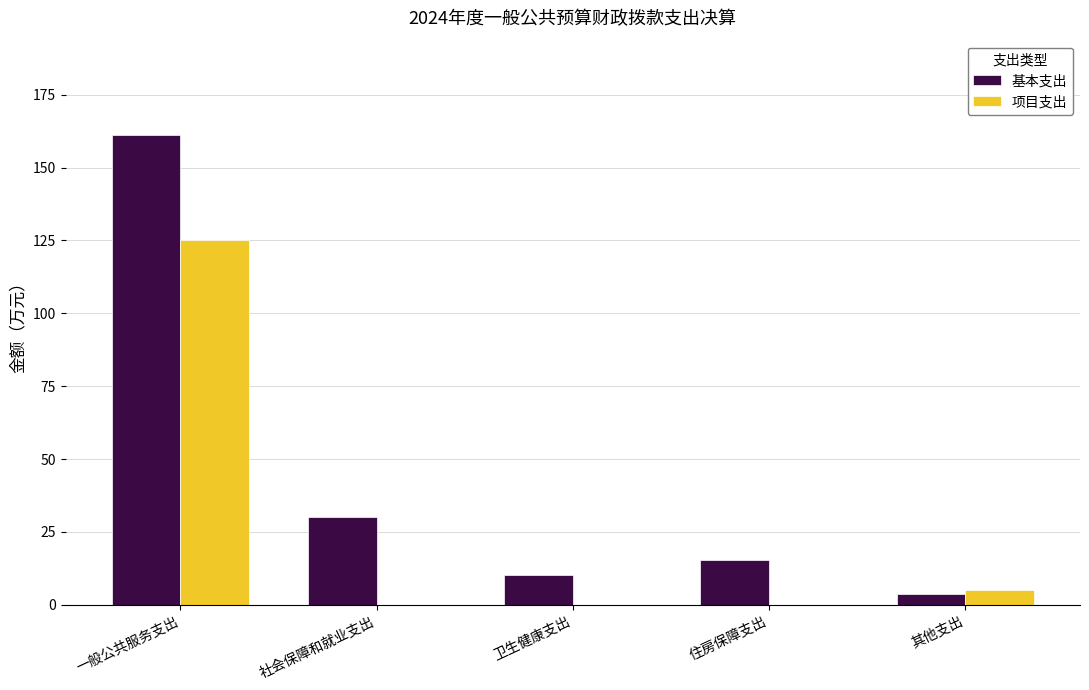

Is it true that 项目支出 equals 0.0 at 住房保障支出?

True